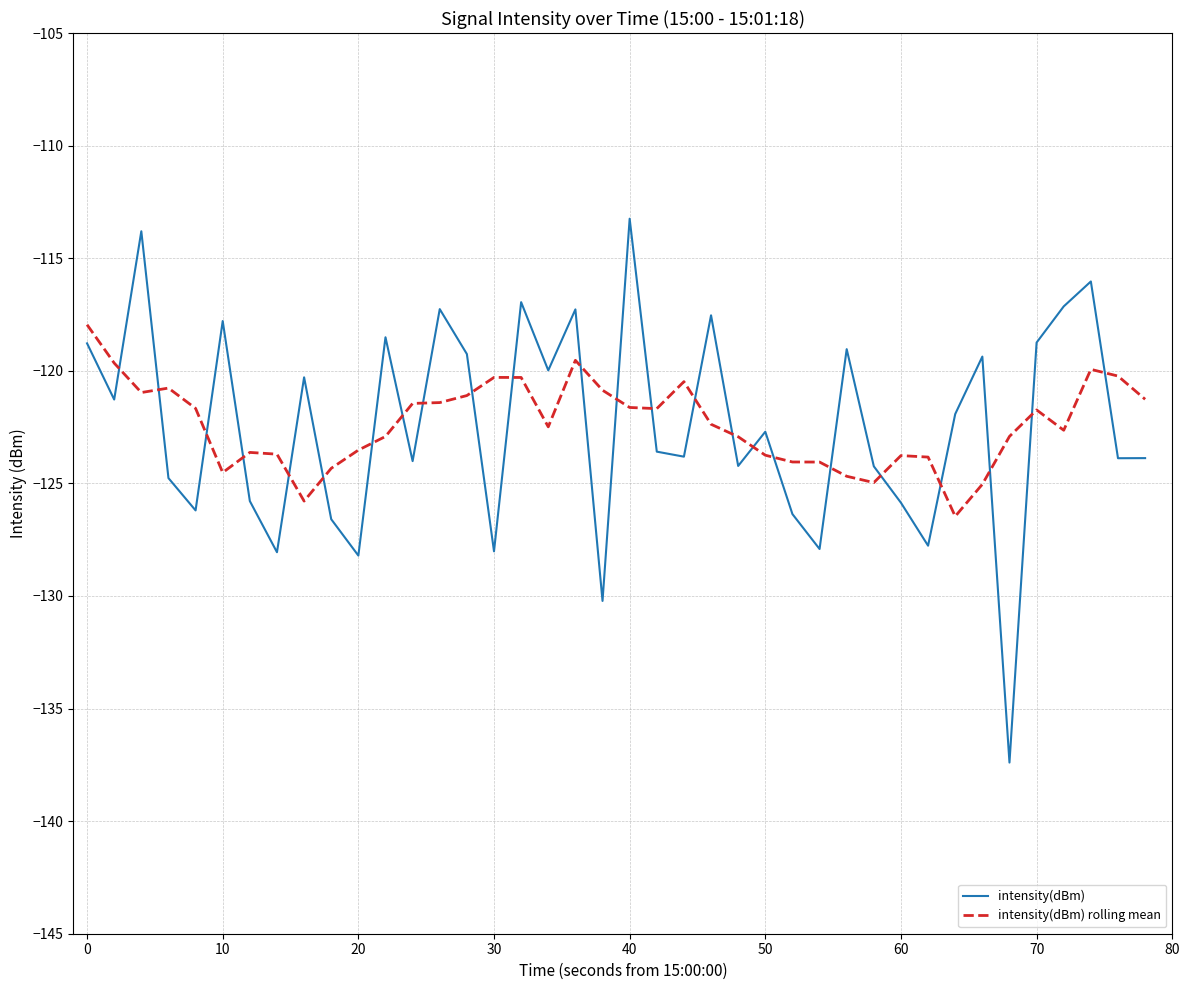

Which series has the largest range (max minus min)?

intensity(dBm)